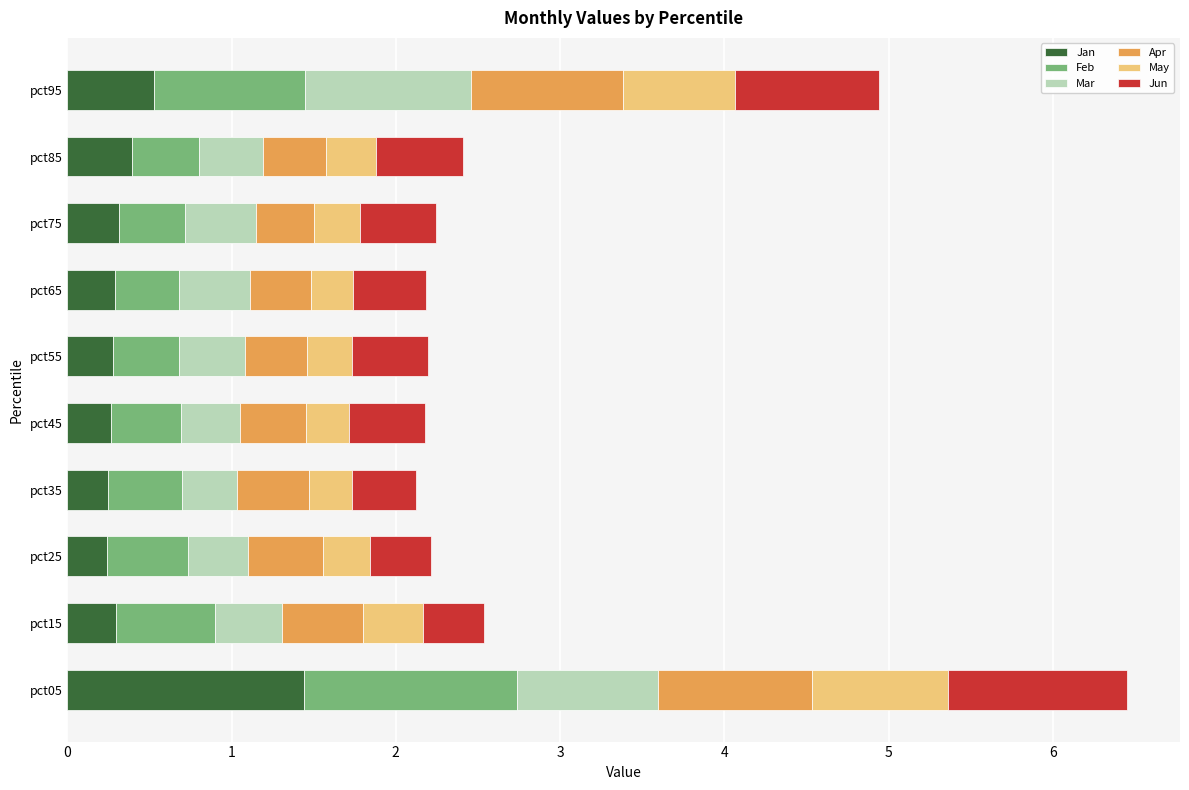

Which category has the highest value in the Jan series?

pct05